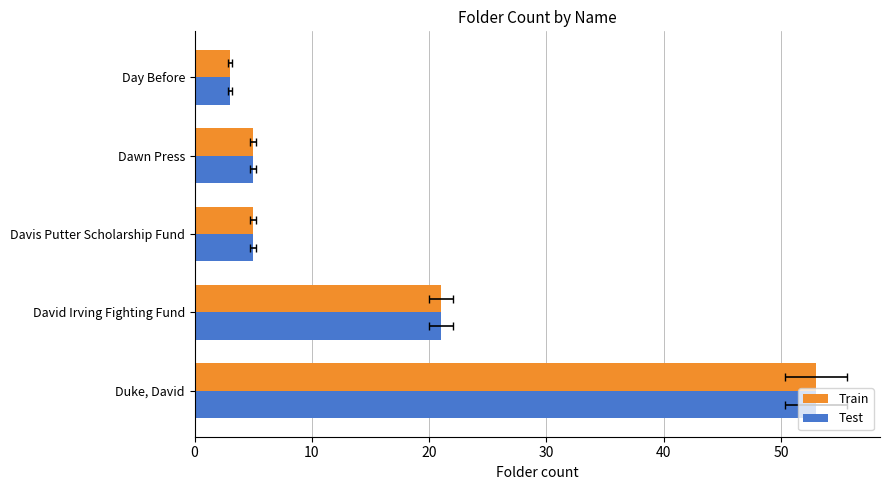

Is the value of Test at Day Before greater than the value of Train at Dawn Press?

No